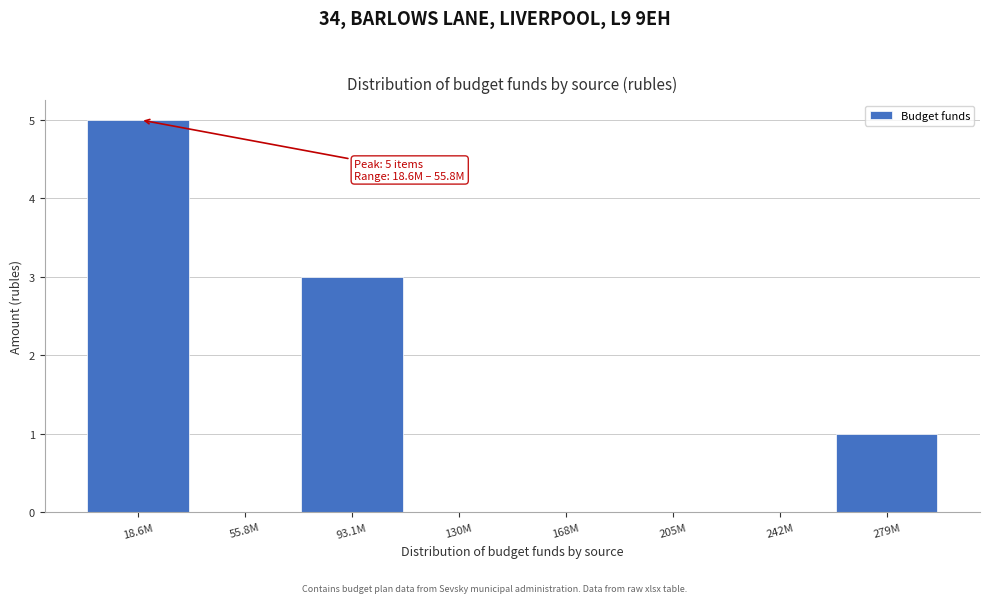

Reading right to left, what are all the values shown in this chart?

279M=1	242M=0	205M=0	168M=0	130M=0	93.1M=3	55.8M=0	18.6M=5